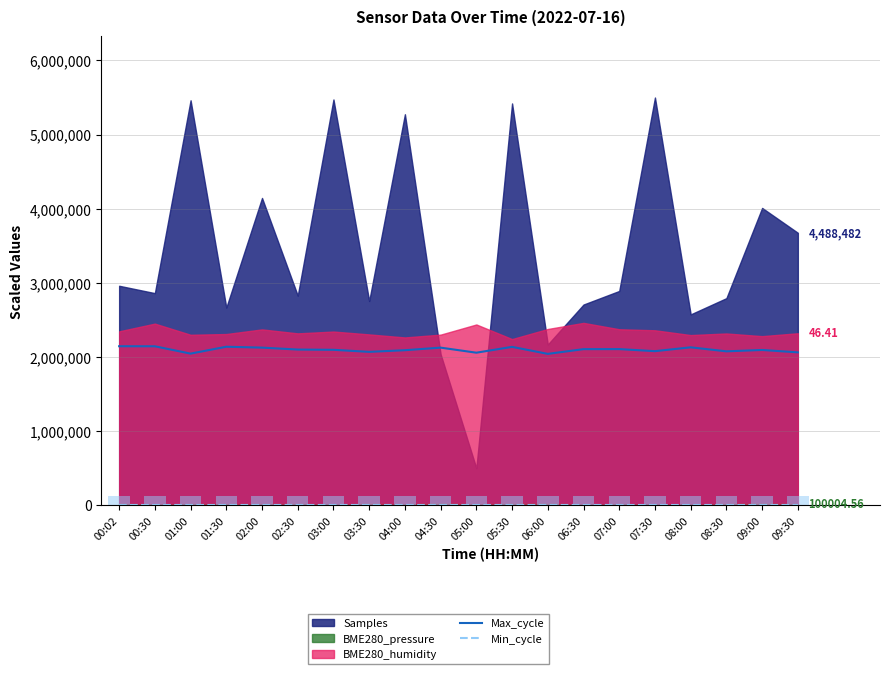

Is the value of Min_cycle at 01:00 greater than the value of Max_cycle at 01:00?

No